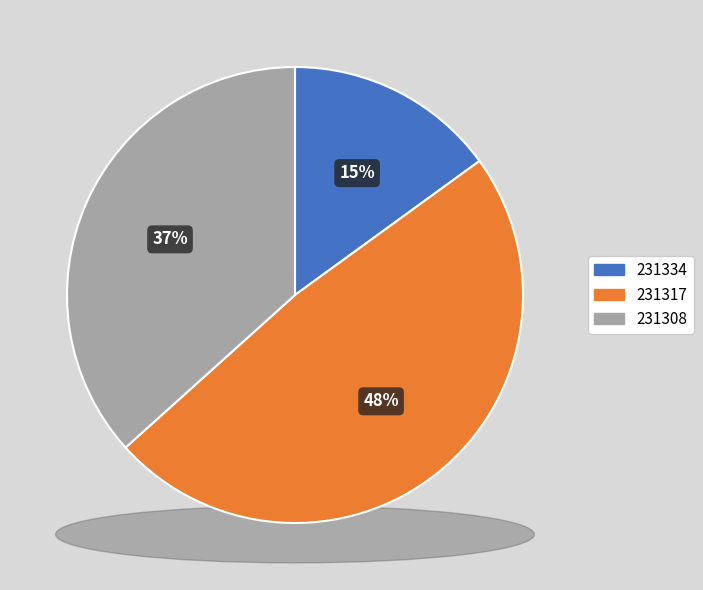

Is 231334 the majority of the pie?

No